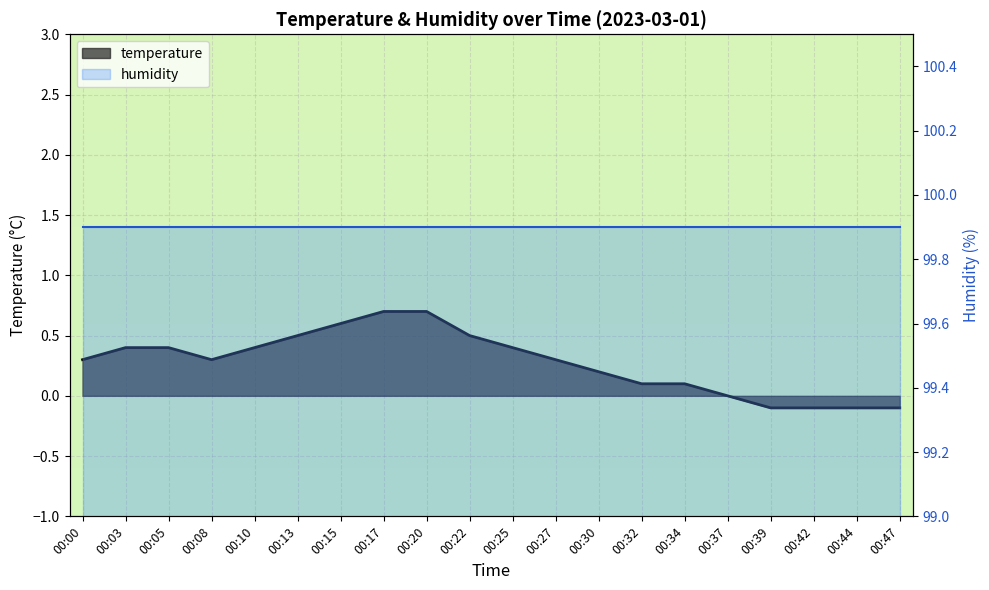

Reading right to left, what are all the values shown in this chart?

00:47=-0.1	00:44=-0.1	00:42=-0.1	00:39=-0.1	00:37=0.0	00:34=0.1	00:32=0.1	00:30=0.2	00:27=0.3	00:25=0.4	00:22=0.5	00:20=0.7	00:17=0.7	00:15=0.6	00:13=0.5	00:10=0.4	00:08=0.3	00:05=0.4	00:03=0.4	00:00=0.3